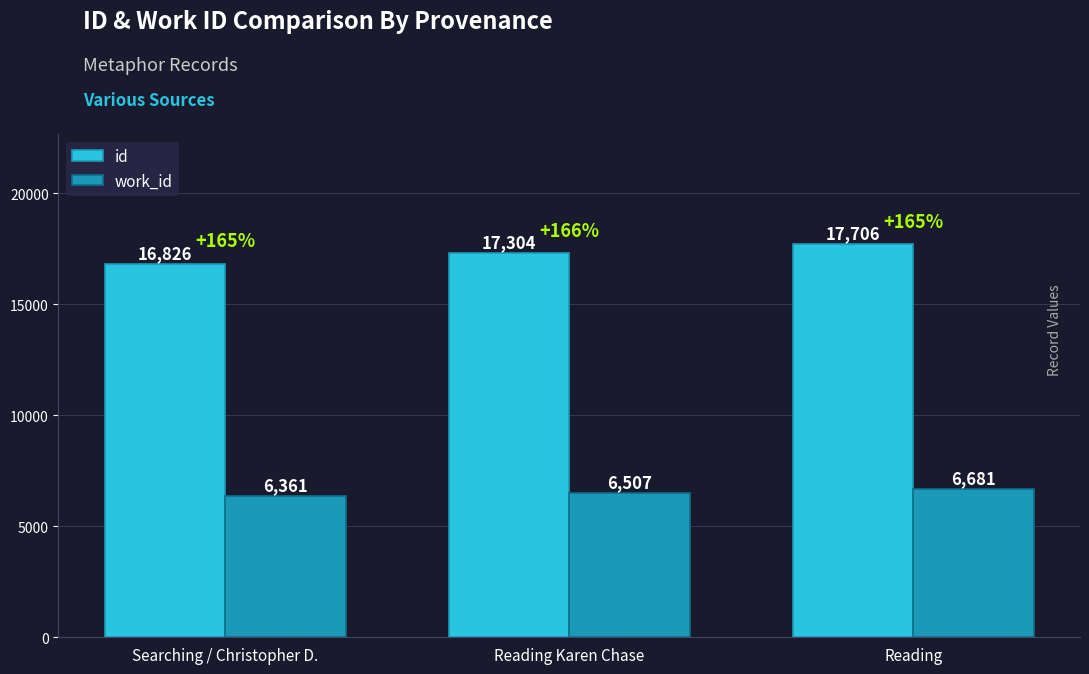

List the series in order of their peak value, highest first.

id, work_id